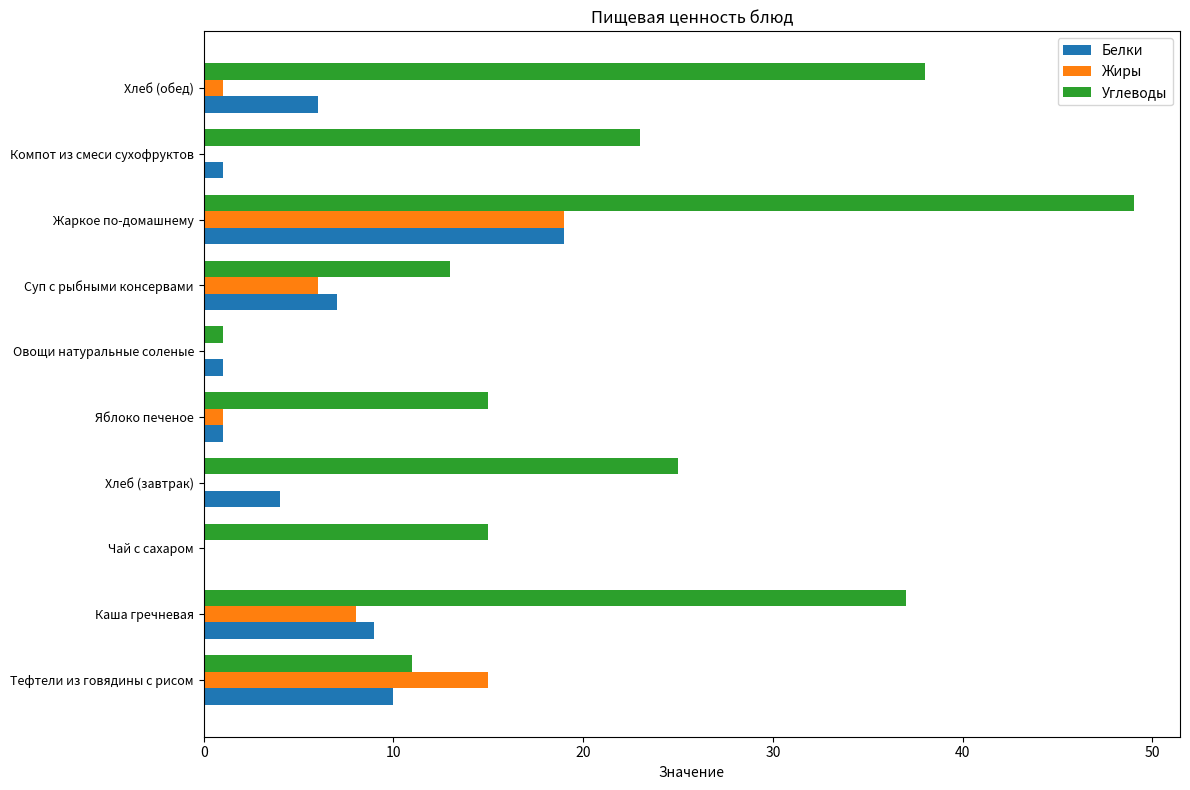

At which category is the sum across all series the highest?

Жаркое по-домашнему